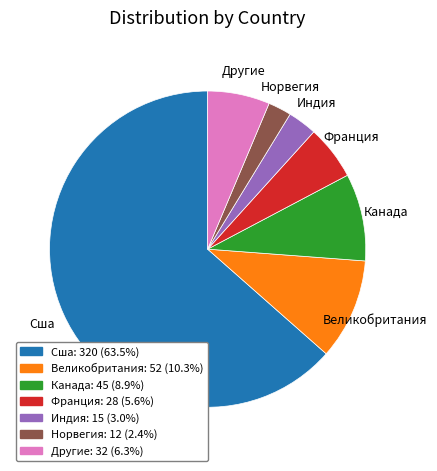

Is there a majority slice in this chart?

Yes